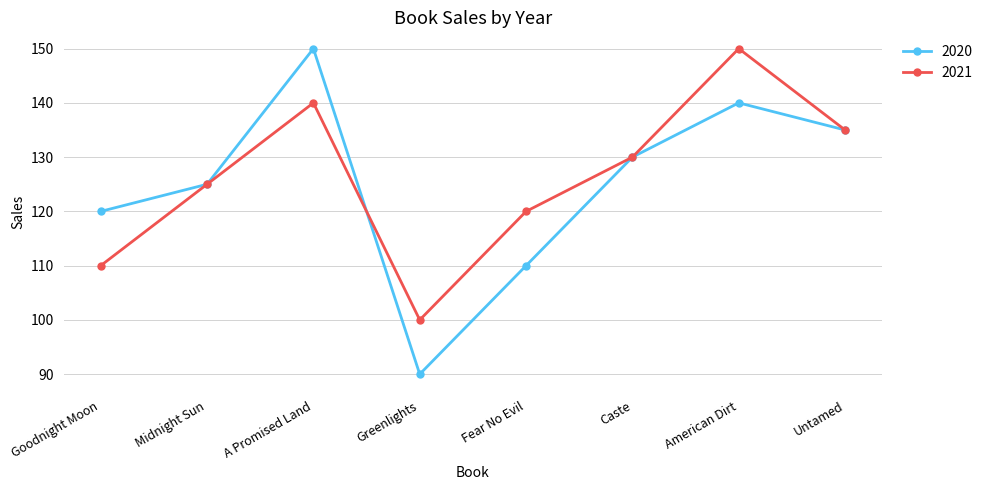

What is the label of the 3rd point from the left?

A Promised Land